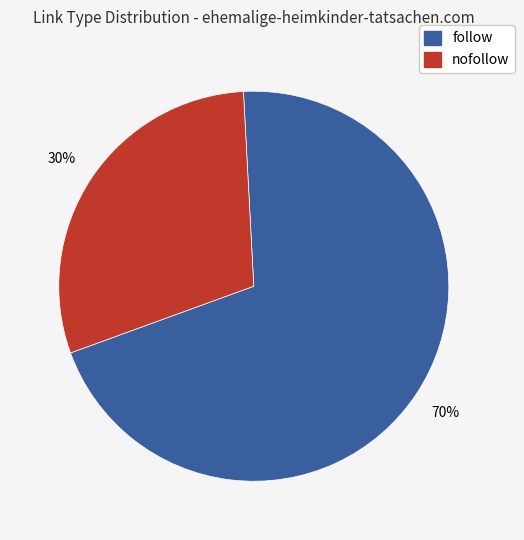

How many segments does this pie chart have?

2